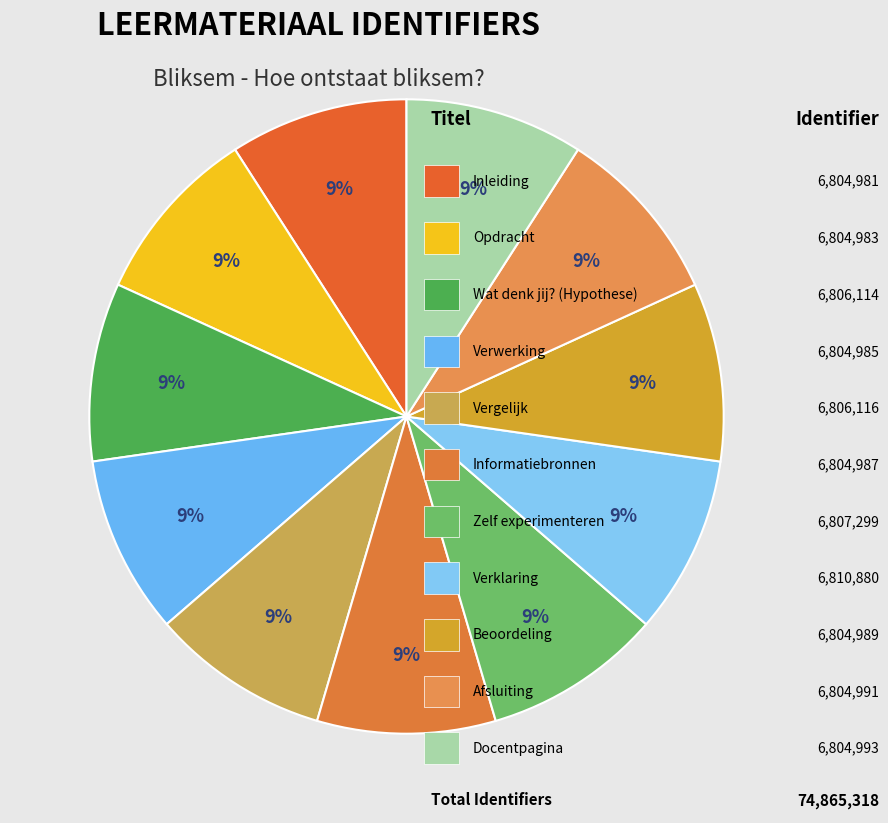

How many slices are in this pie chart?

11